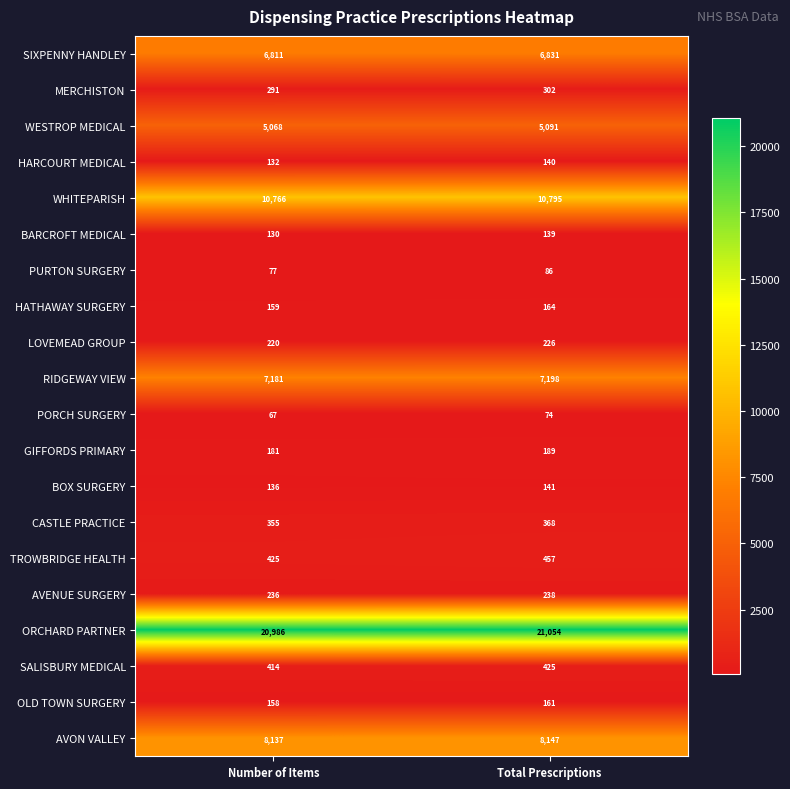

The value of AVENUE SURGERY at Number of Items is 387. True or false?

False